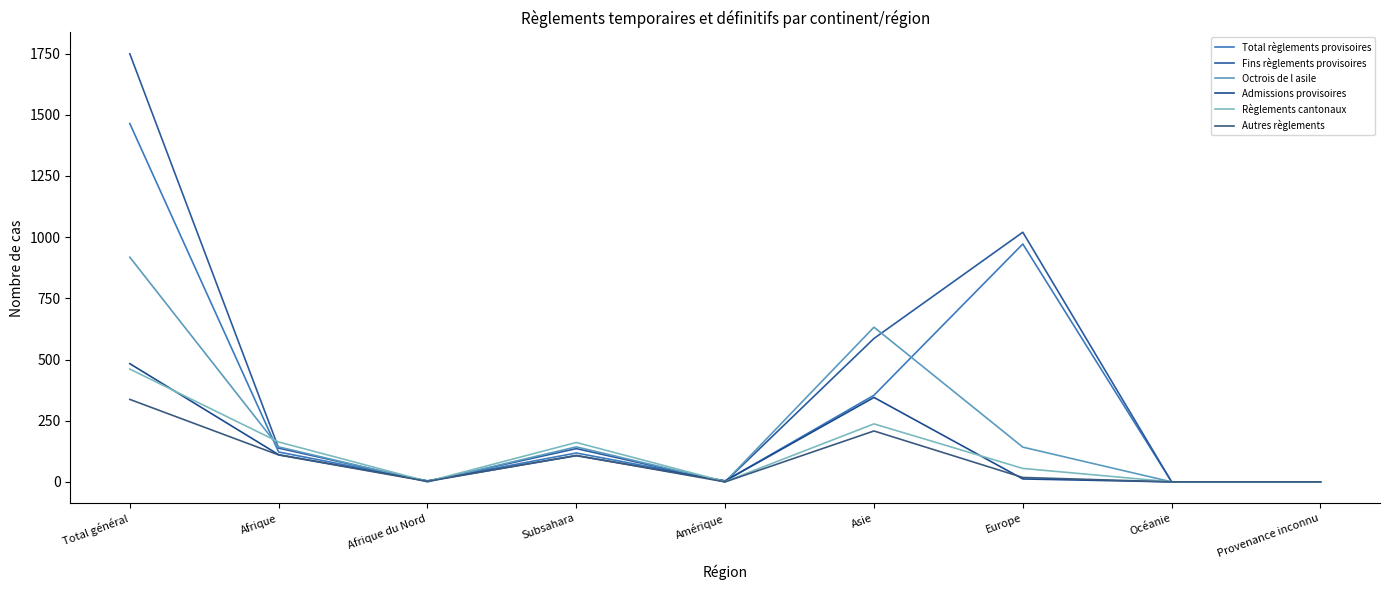

True or false: Autres règlements and Total règlements provisoires intersect in this chart.

False